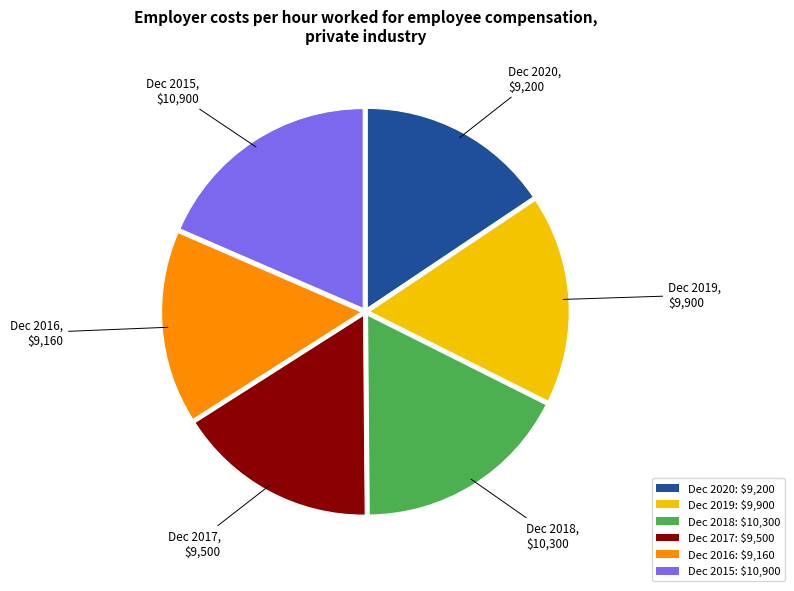

Is it true that Dec 2020 is 27% of the pie?

False